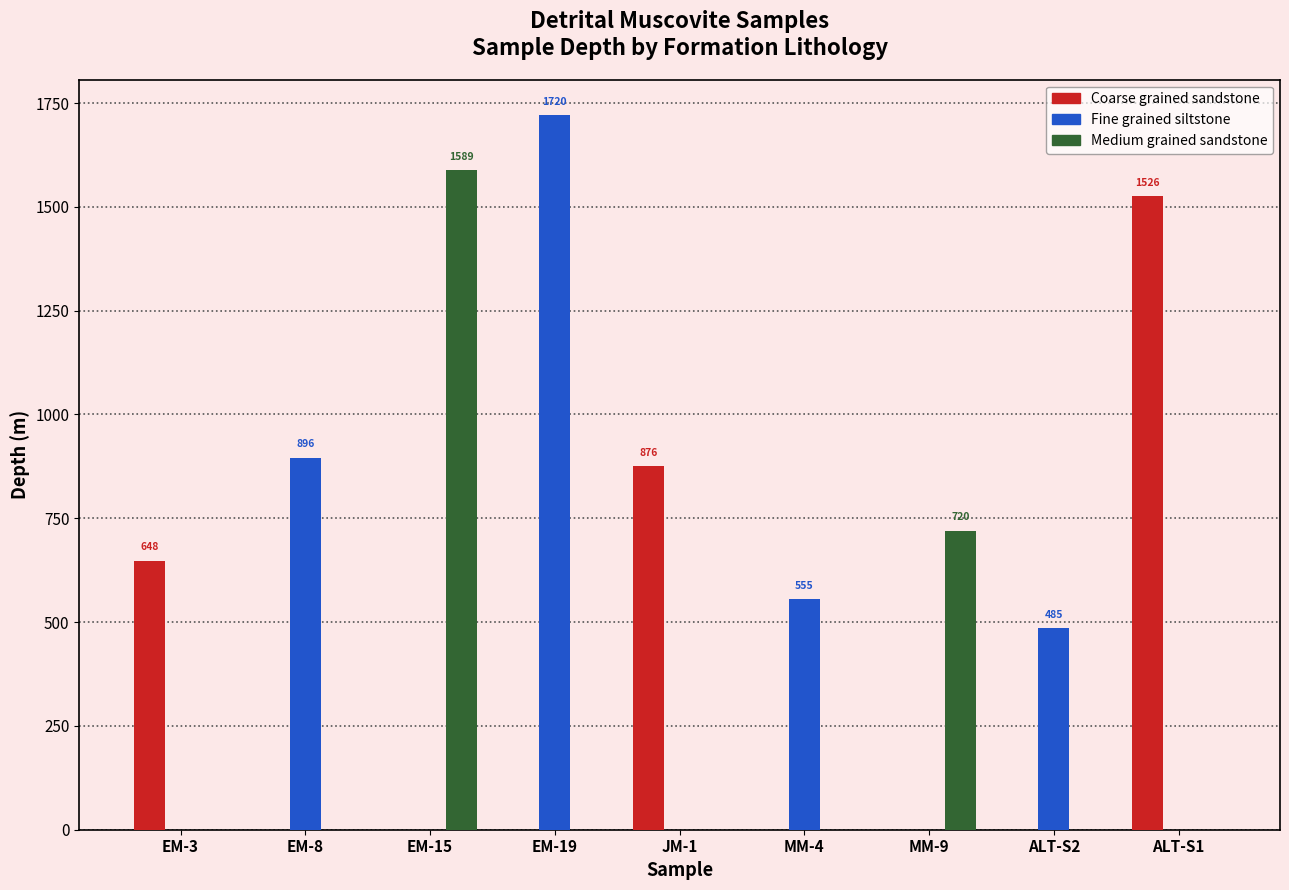

What is the sum of the Medium grained sandstone values at MM-9 and JM-1?

720.4